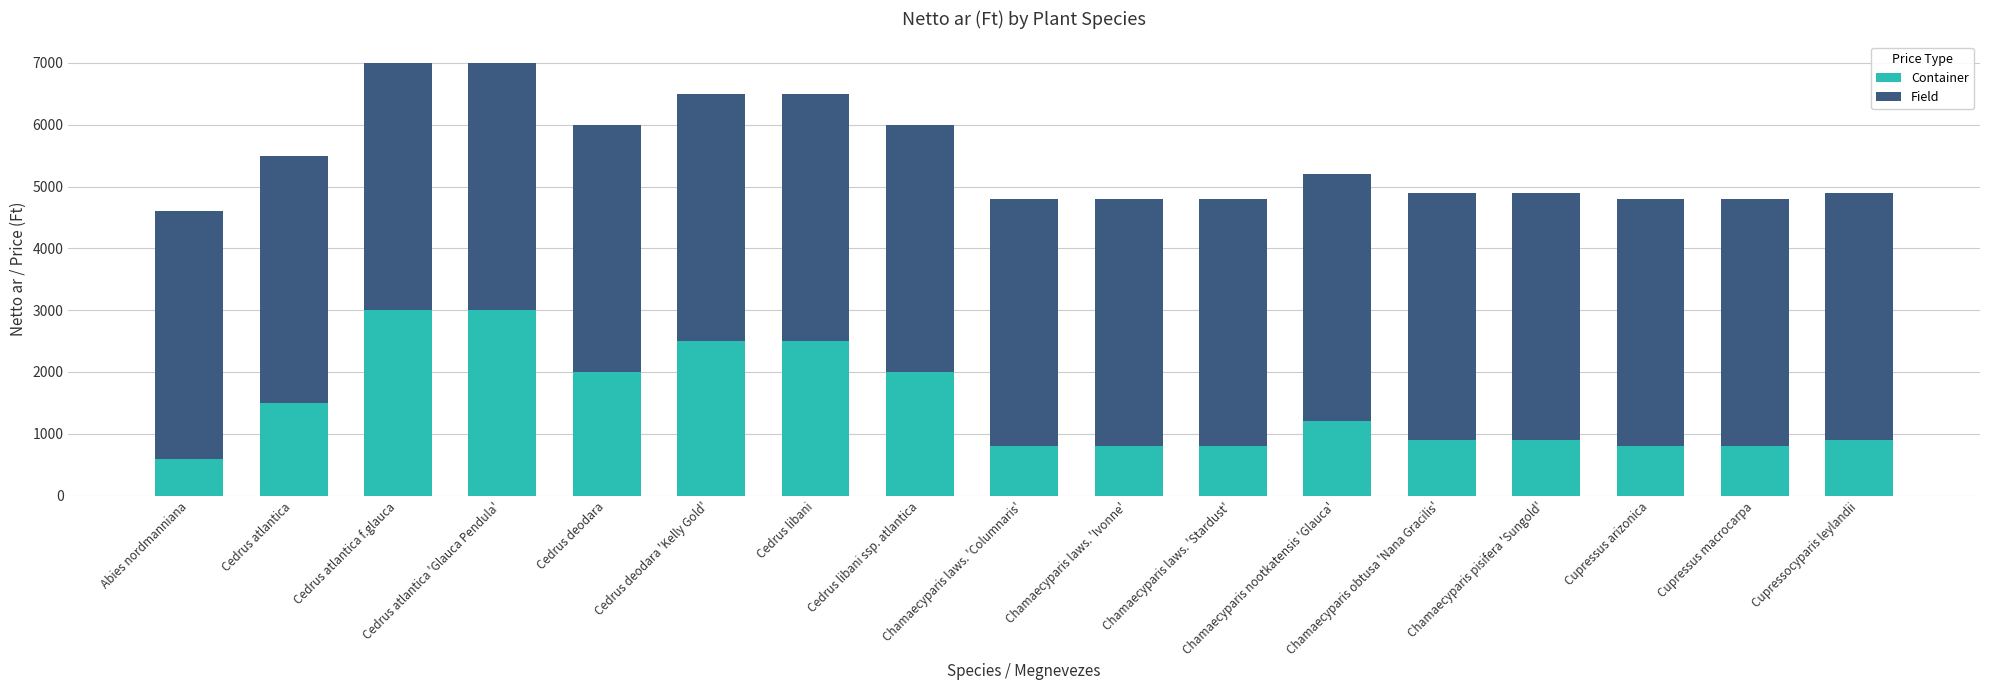

What is the sum of all Container values?

25000